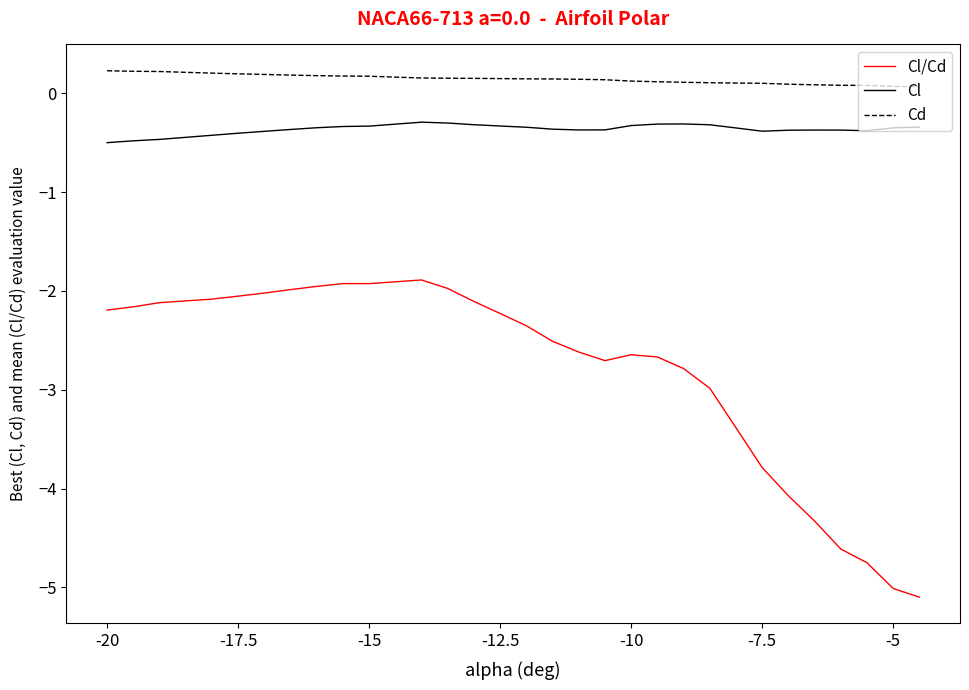

What is the difference between the maximum and minimum values in the Cl series?

0.2